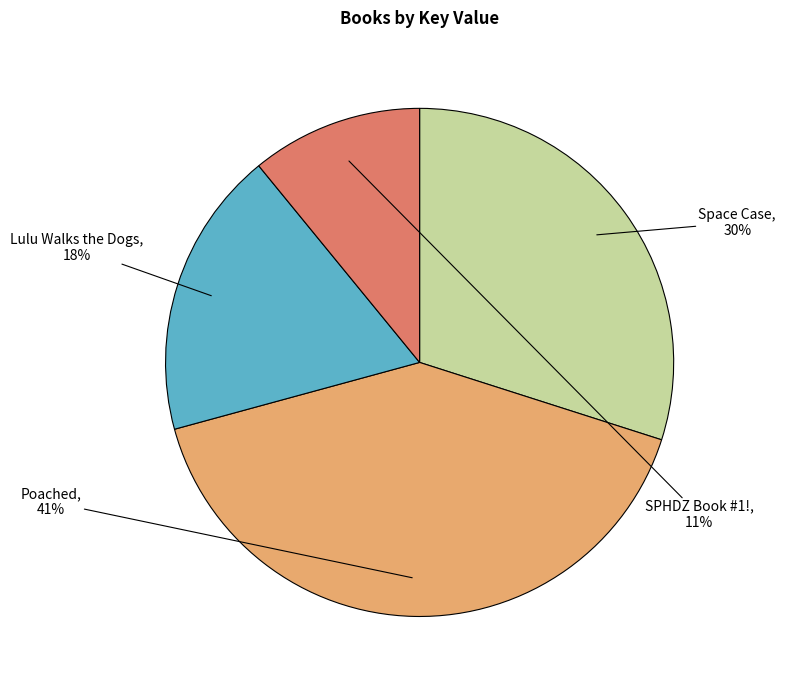

Is there a majority slice in this chart?

No